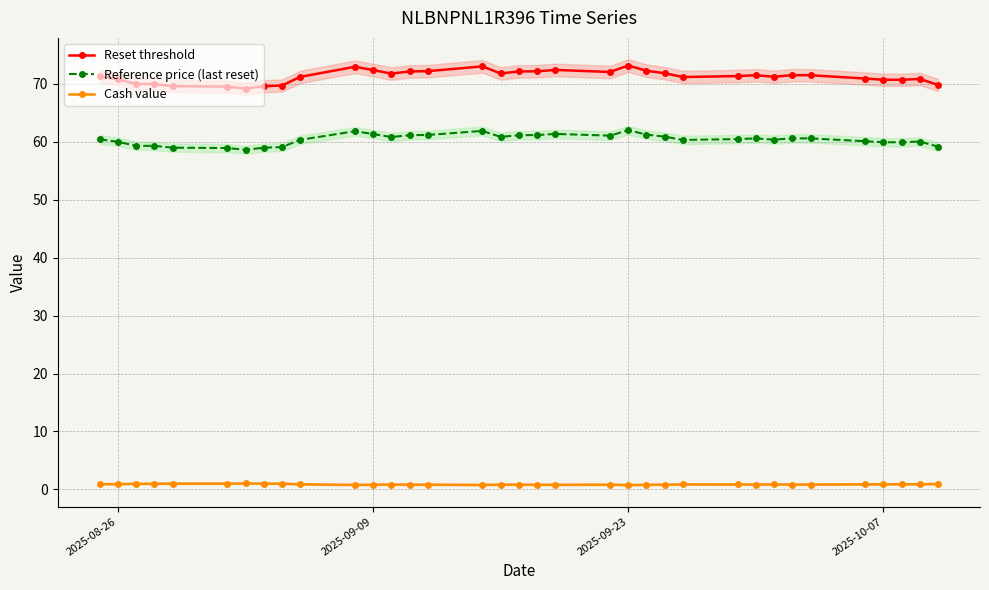

What is the minimum value for Reset threshold?

69.2